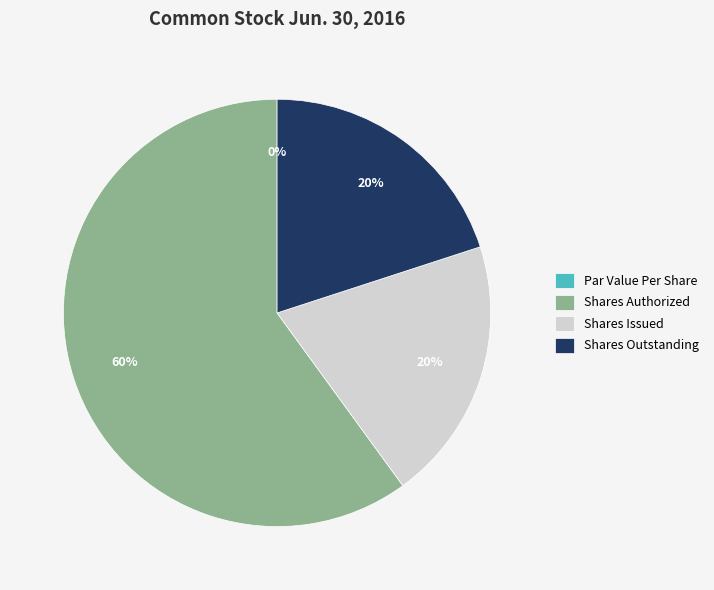

Which category has the biggest portion of the pie?

Shares Authorized